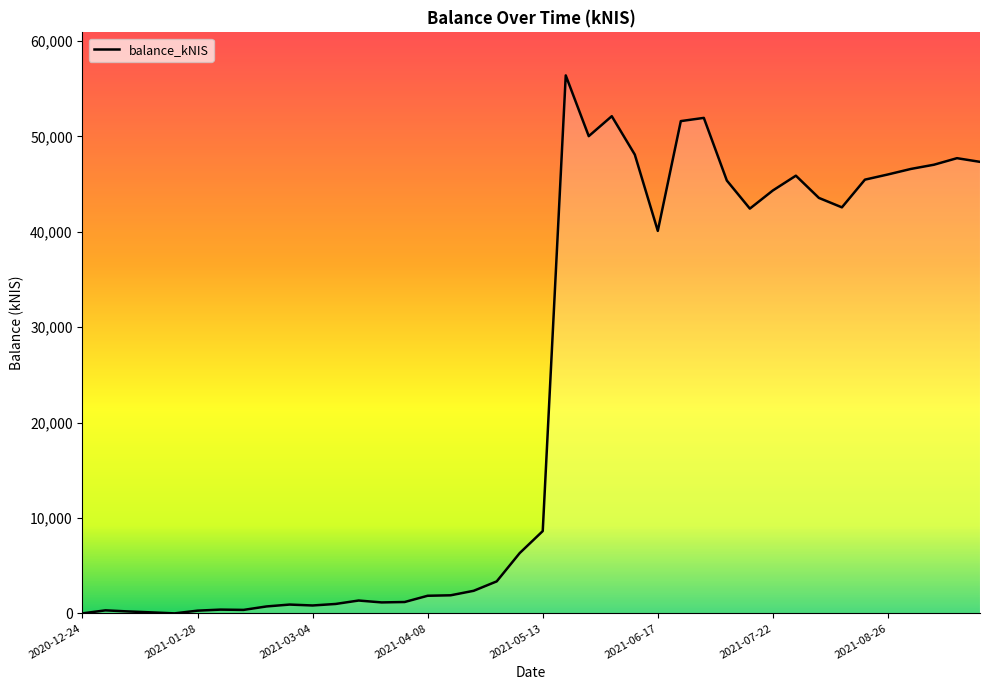

What is the difference between the maximum and minimum values?

56389.5